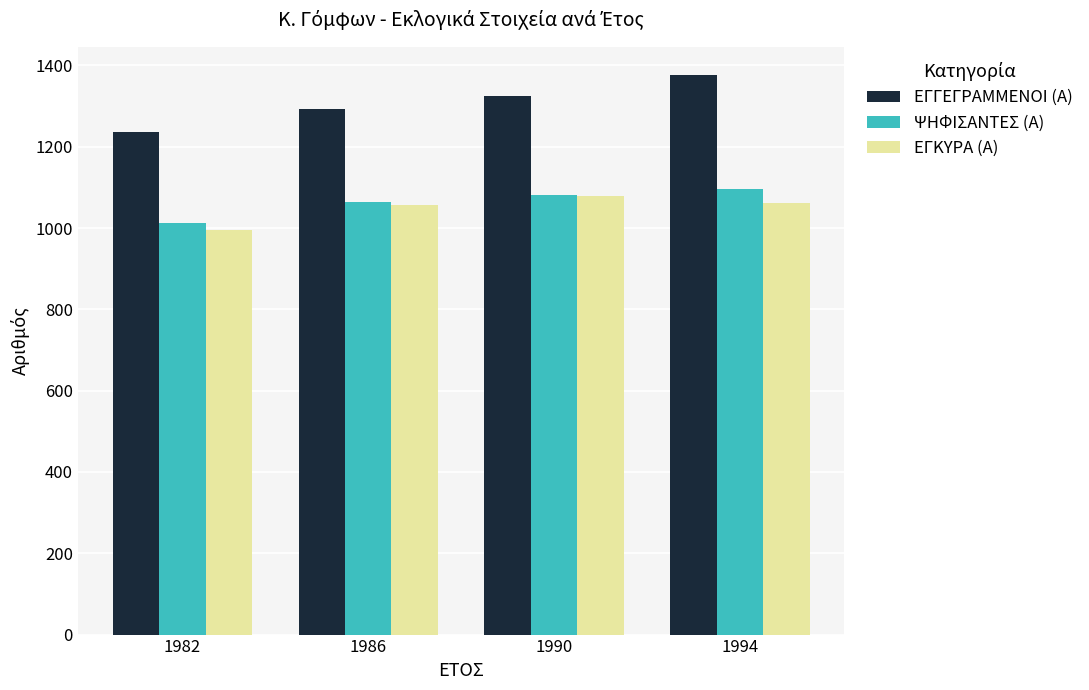

What are all the series names shown in the legend?

ΕΓΓΕΓΡΑΜΜΕΝΟΙ (Α), ΨΗΦΙΣΑΝΤΕΣ (Α), ΕΓΚΥΡΑ (Α)